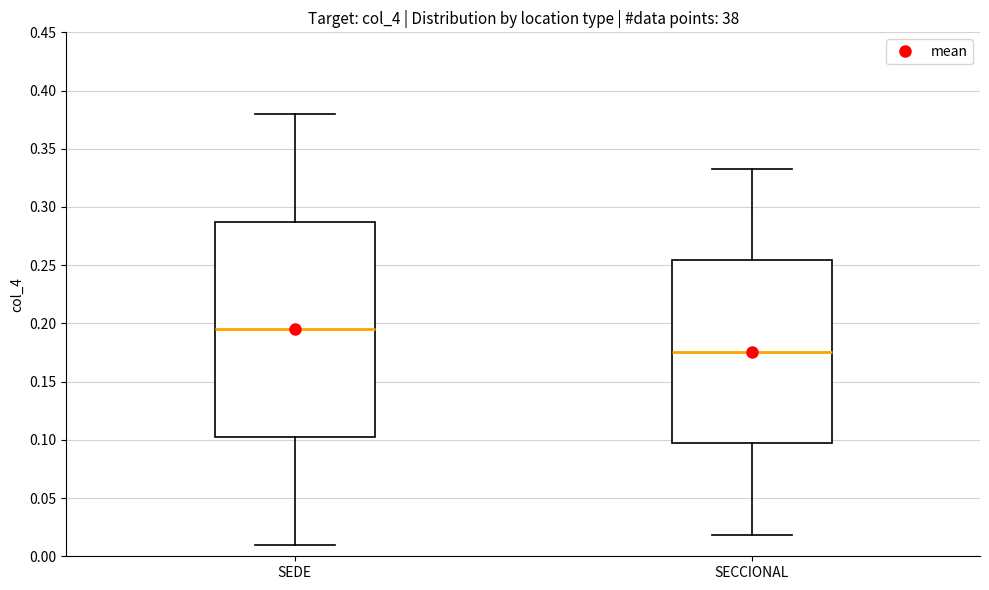

Reading left to right, transcribe this box plot: for each box, give where its median line is, the range the box spans, and where its two whiskers end, as read against the y-axis. The values are not printed on the chart, so give them approximately, as read against the axis.

SEDE: median 0.195, box 0.105 to 0.290, whiskers 0.010 to 0.380
SECCIONAL: median 0.175, box 0.095 to 0.255, whiskers 0.020 to 0.335